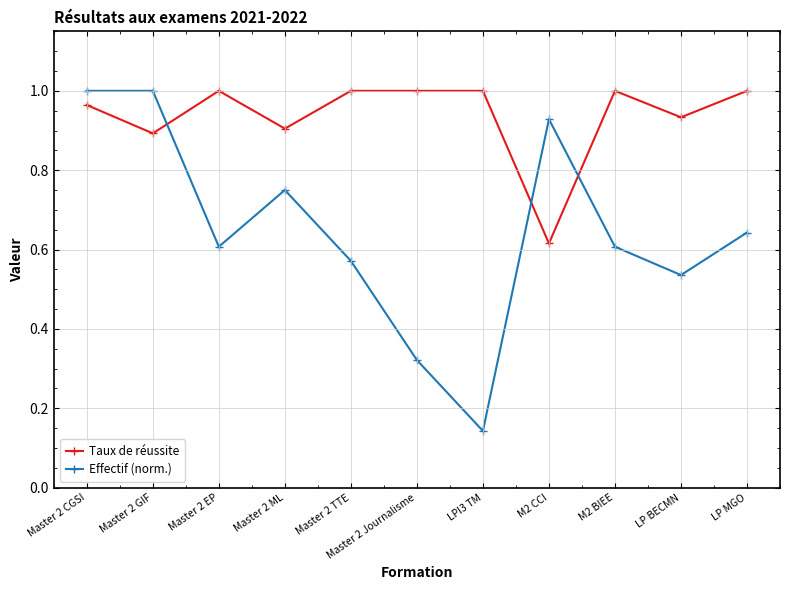

What is the label of the 9th point from the left?

M2 BIEE